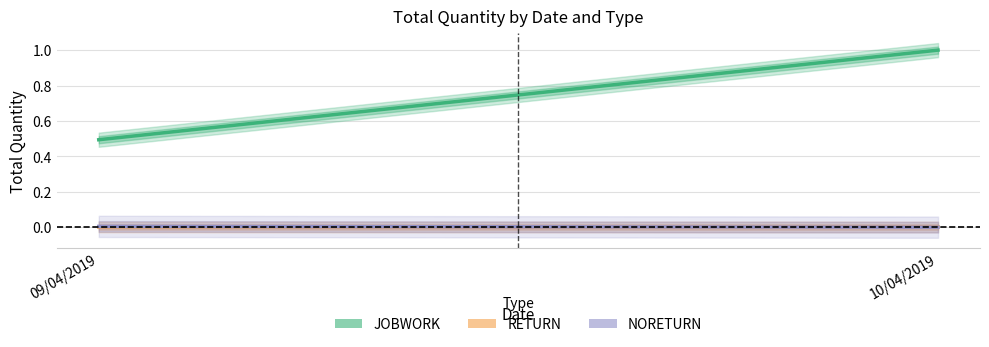

Which series has the widest spread of values?

JOBWORK